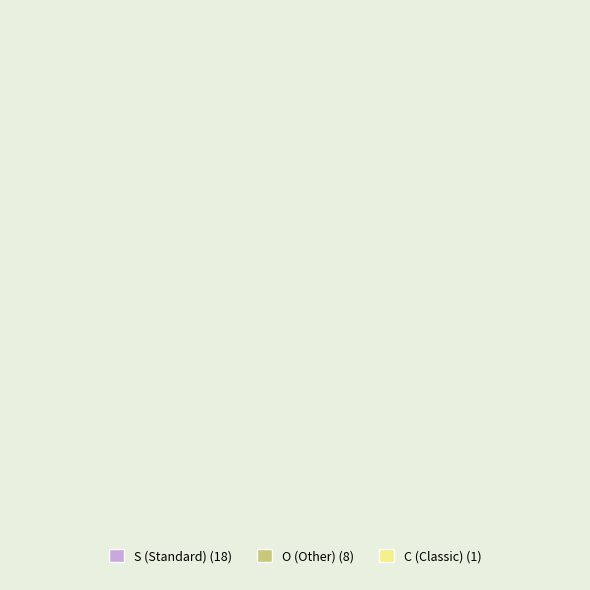

To the nearest percent, what percentage of the pie is S?

67%